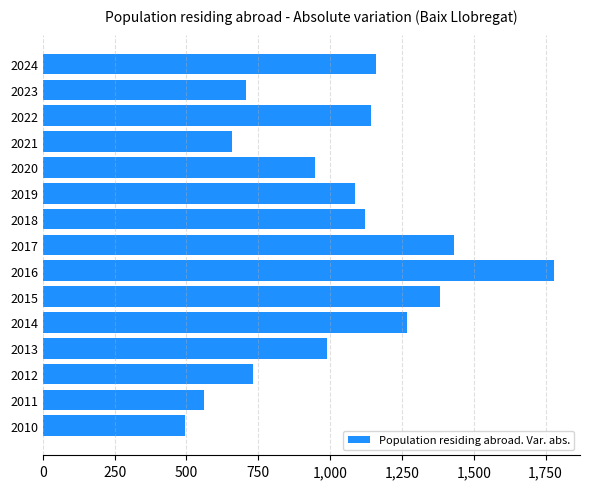

Which has a higher value, 2012 or 2017?

2017